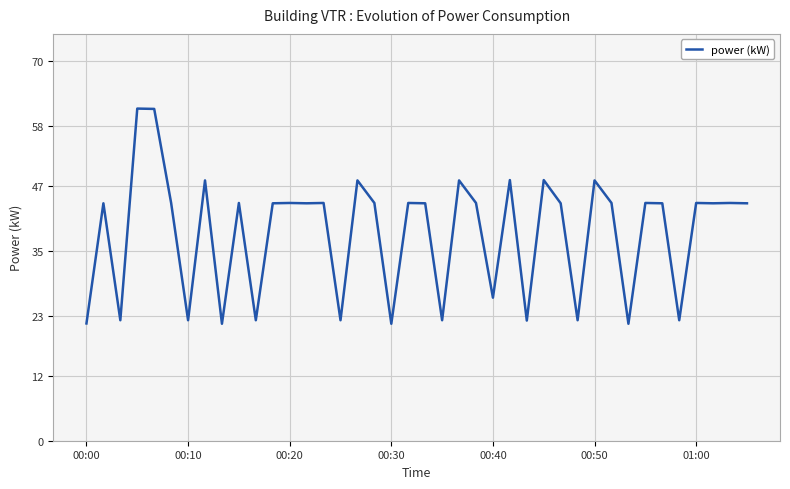

What is the difference between the maximum and minimum values?

39.7